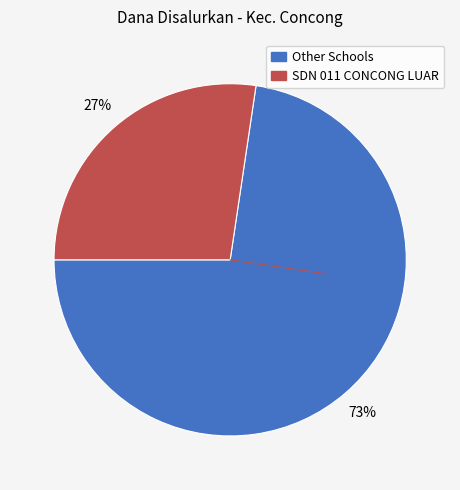

To the nearest percent, what is the average slice percentage?

50%